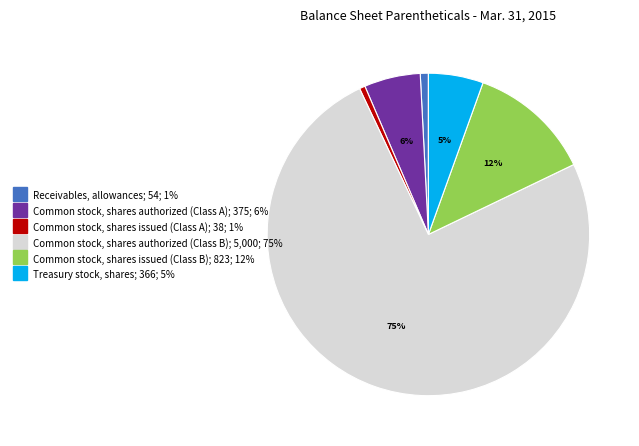

Which category has the biggest portion of the pie?

Common stock, shares authorized (Class B)